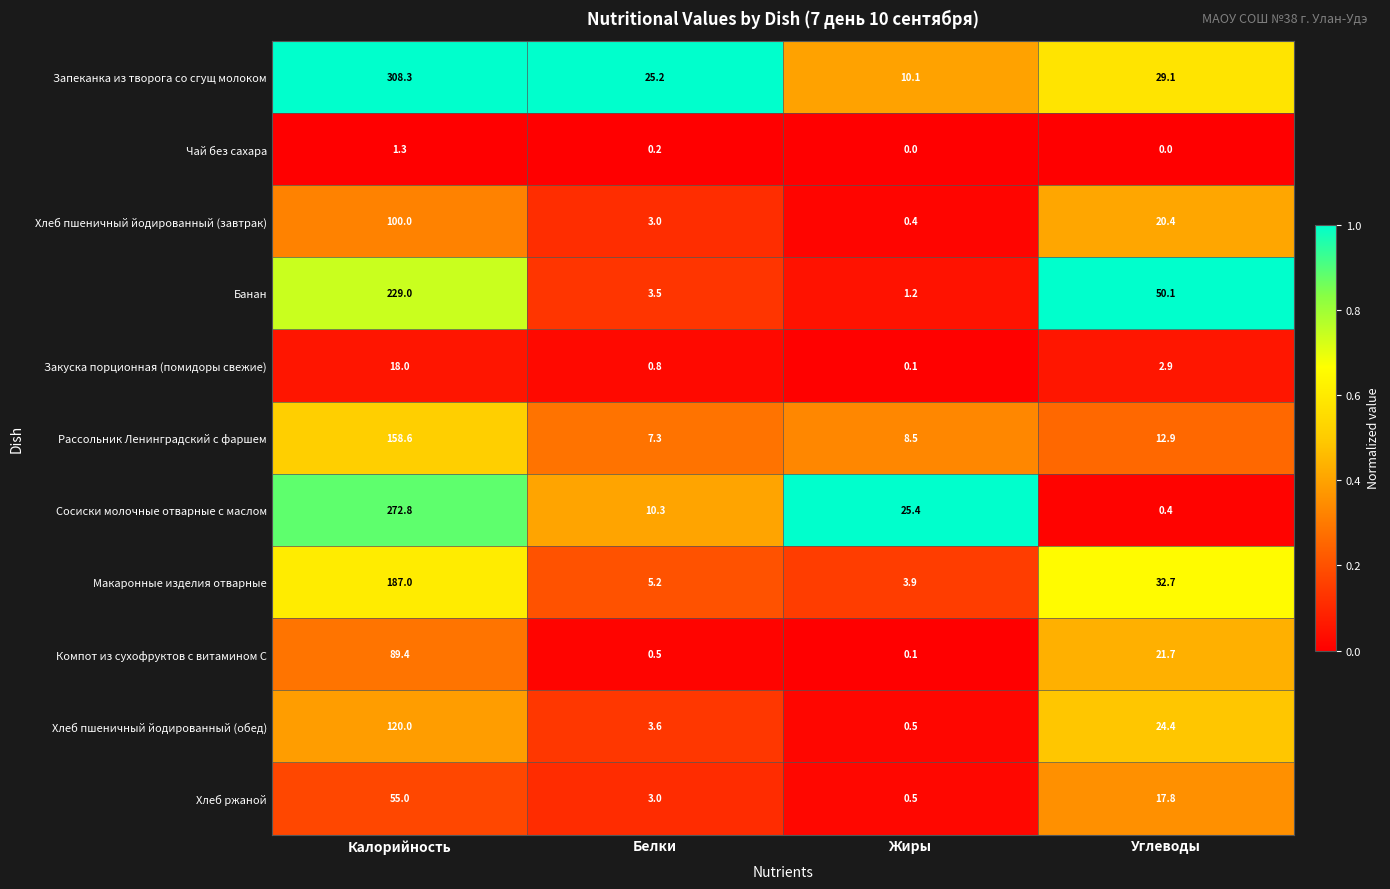

Rank the series by their maximum value, from lowest to highest.

Чай без сахара, Закуска порционная (помидоры свежие), Хлеб ржаной, Компот из сухофруктов с витамином С, Хлеб пшеничный йодированный (завтрак), Хлеб пшеничный йодированный (обед), Рассольник Ленинградский с фаршем, Макаронные изделия отварные, Банан, Сосиски молочные отварные с маслом, Запеканка из творога со сгущ молоком